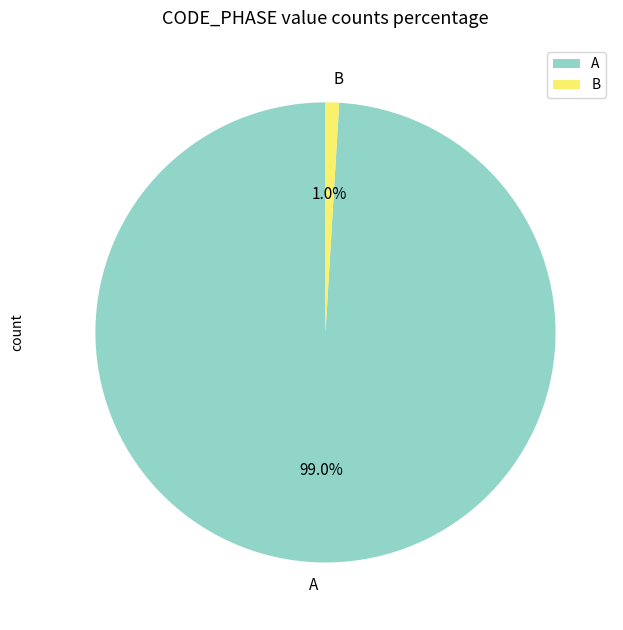

How many segments does this pie chart have?

2